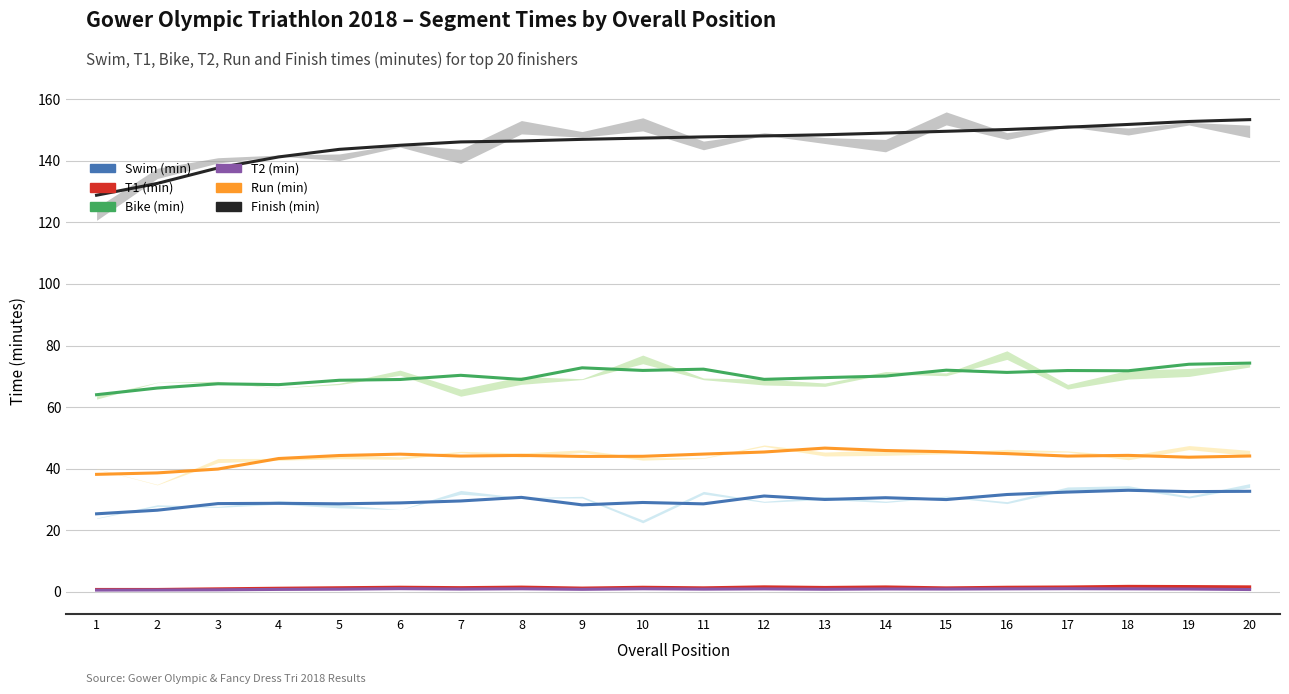

True or false: Bike (min) has more than 1 interior local peaks.

True